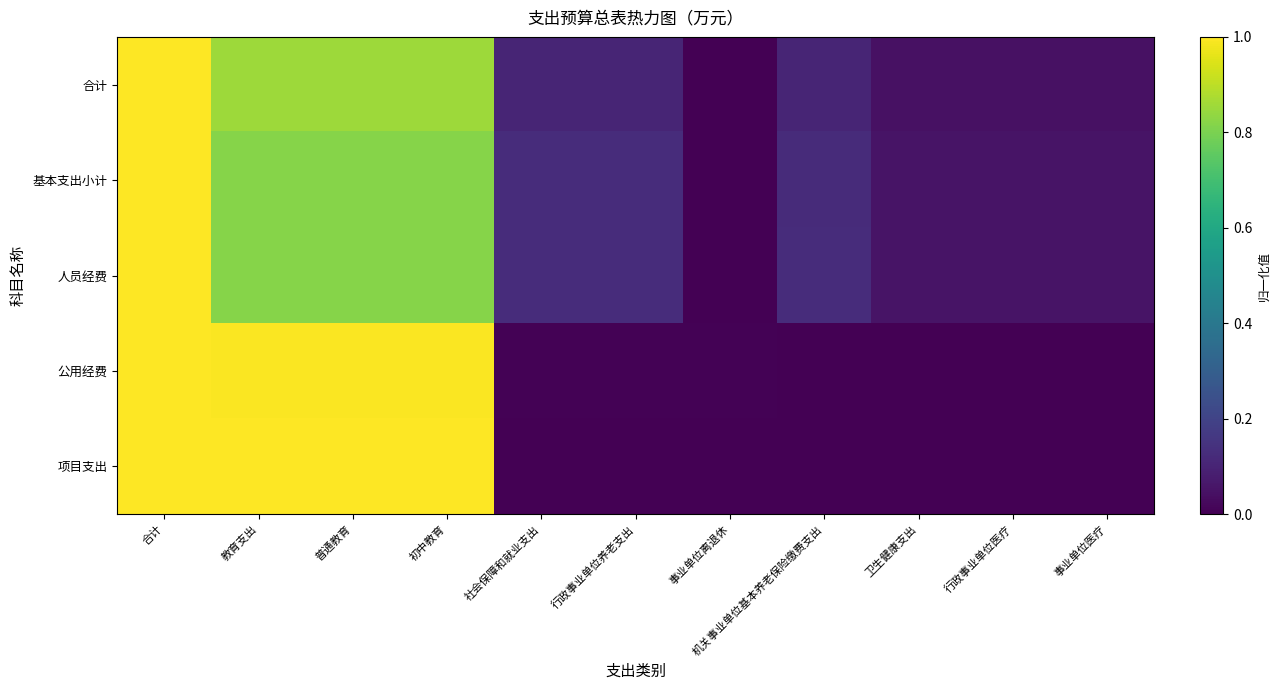

Rank the series at 普通教育 from lowest to highest value.

人员经费, 基本支出小计, 合计, 公用经费, 项目支出